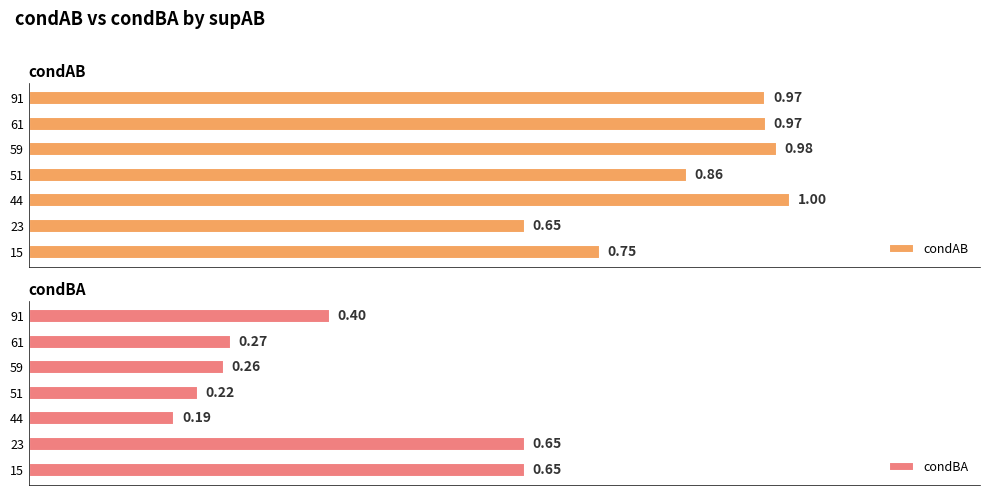

Are the bars horizontal?

Yes